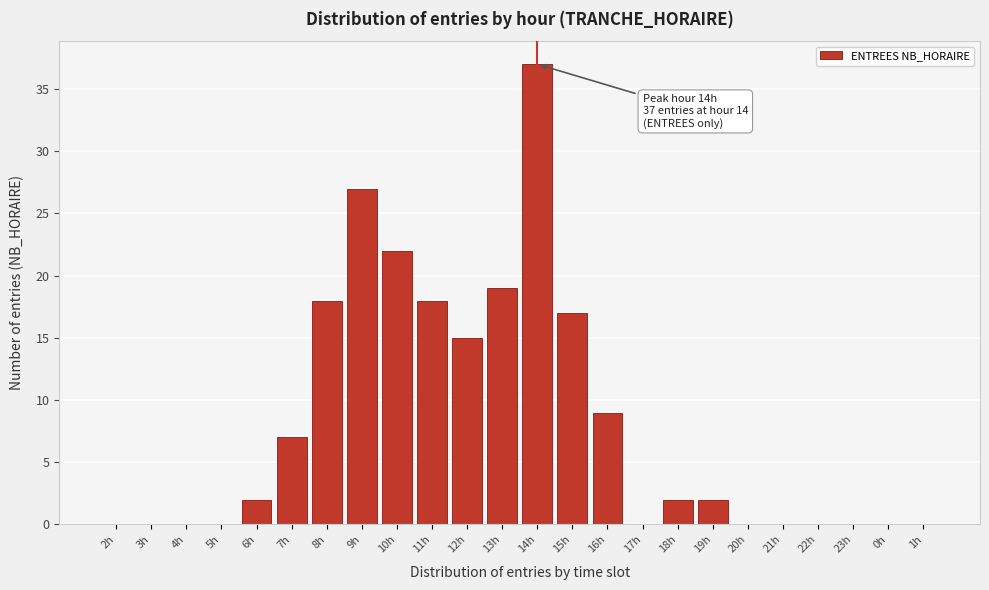

Reading left to right, what are all the values shown in this chart?

2h=0	3h=0	4h=0	5h=0	6h=2	7h=7	8h=18	9h=27	10h=22	11h=18	12h=15	13h=19	14h=37	15h=17	16h=9	17h=0	18h=2	19h=2	20h=0	21h=0	22h=0	23h=0	0h=0	1h=0